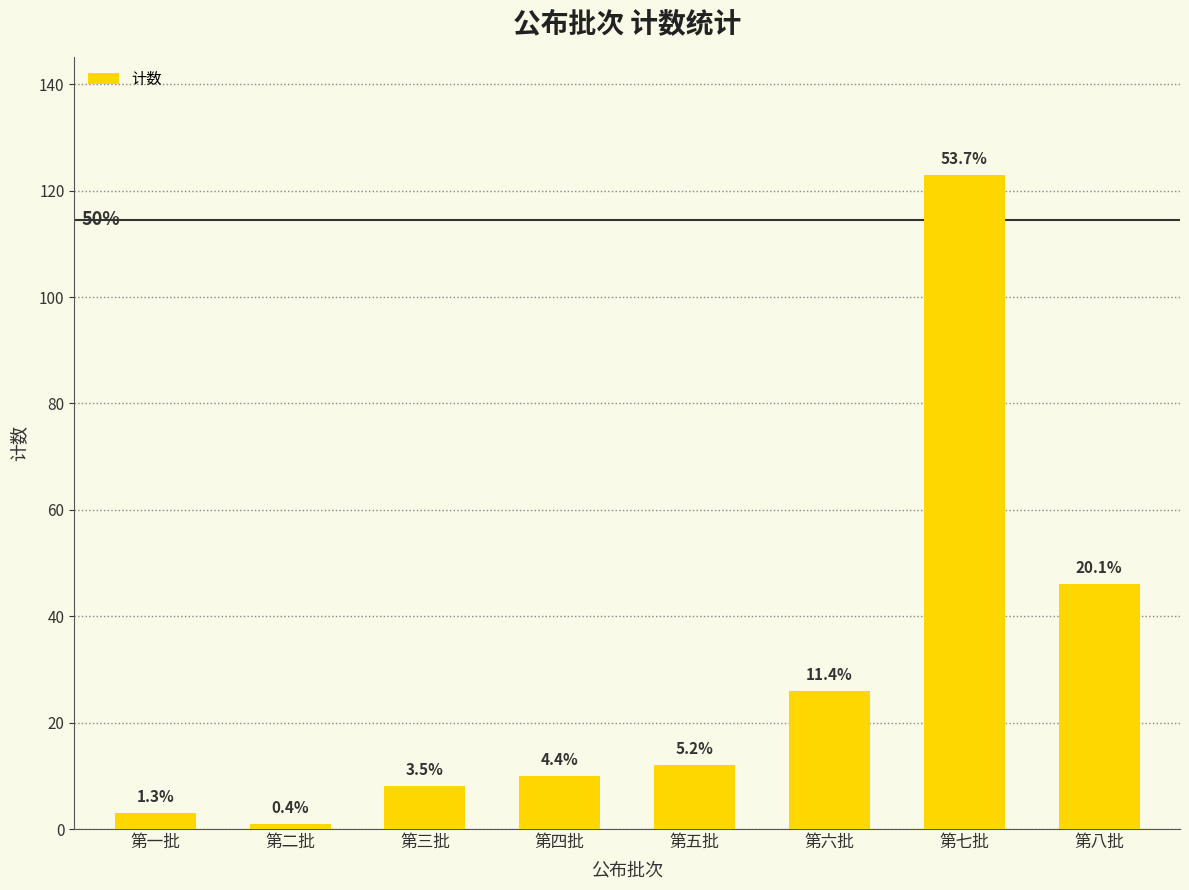

Does the chart contain stacked bars?

No